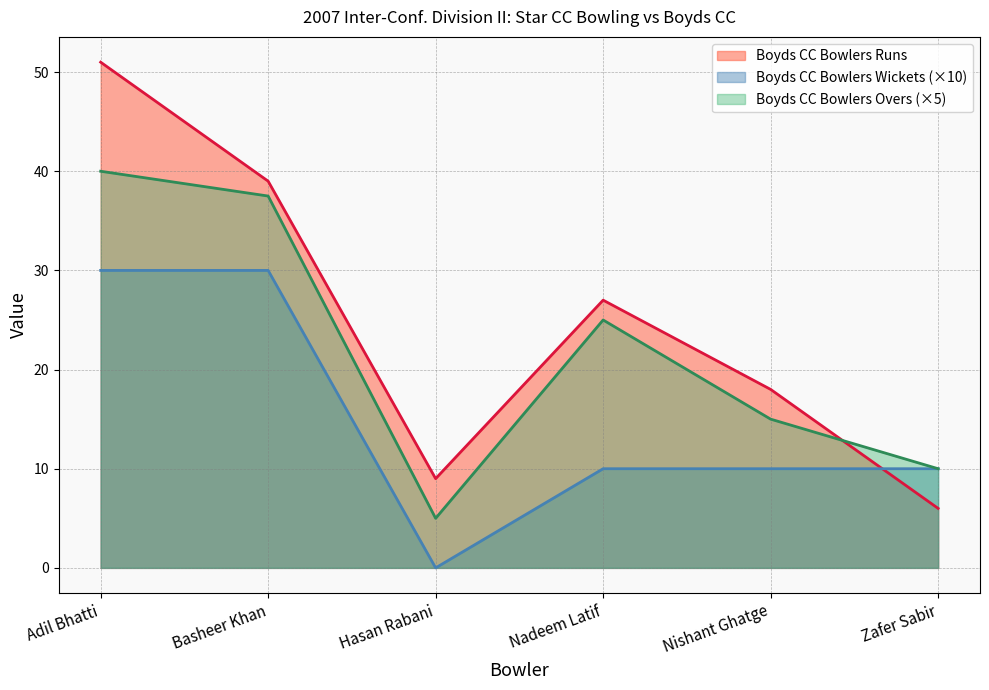

What is the maximum value for Boyds CC Bowlers Runs?

51.0